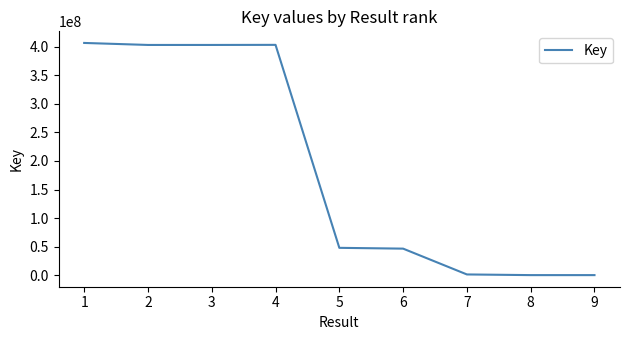

What is the change in value from 2 to 5?

-354774978